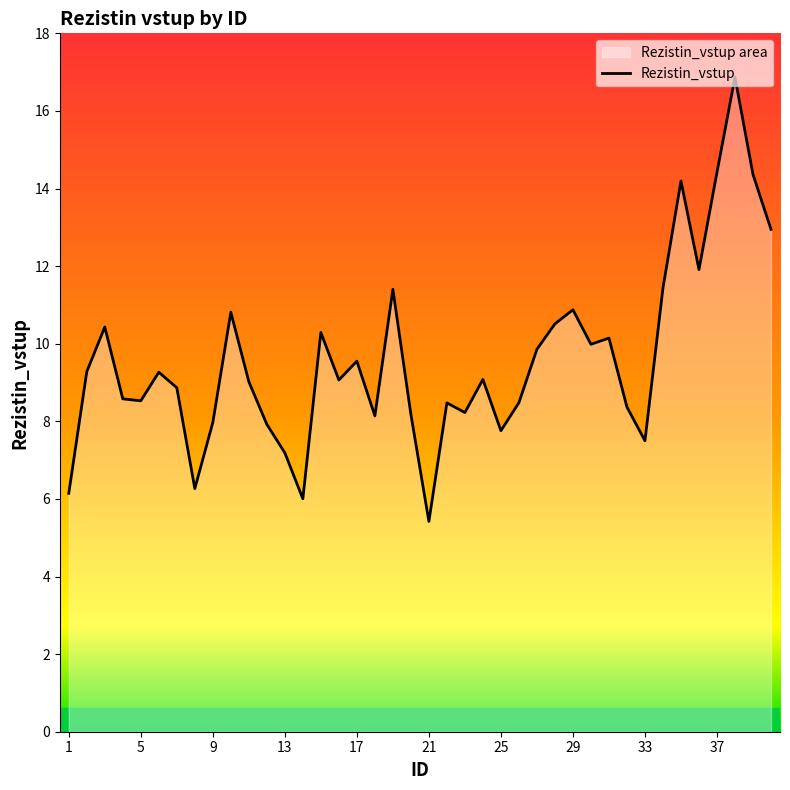

What is the average value?

9.6